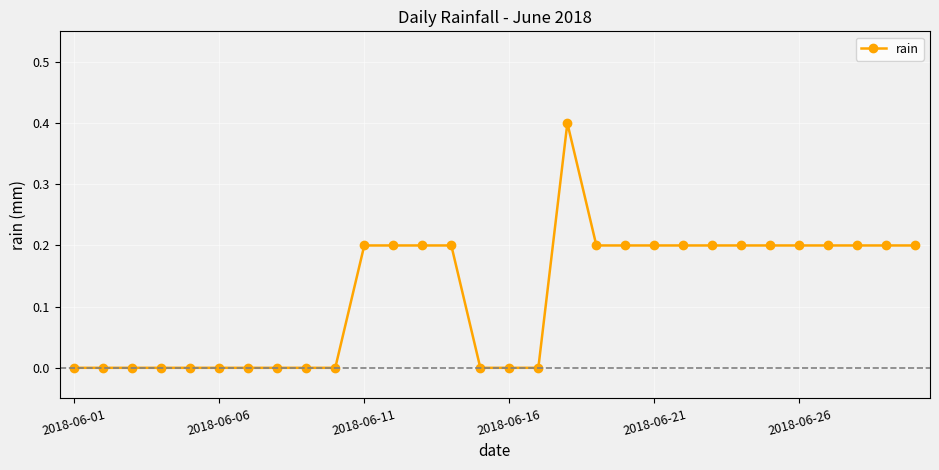

True or false: there are more than 0 points higher than both neighbors.

True